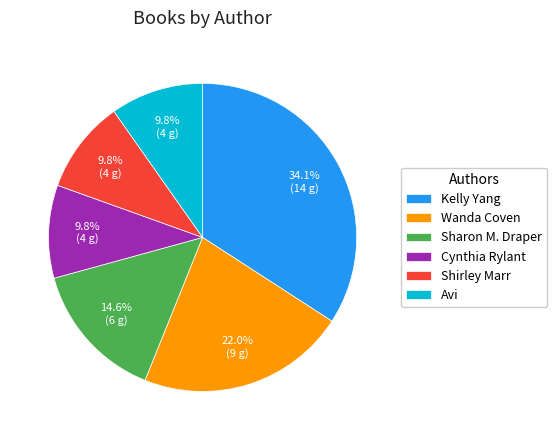

Count the number of slices in the pie.

6